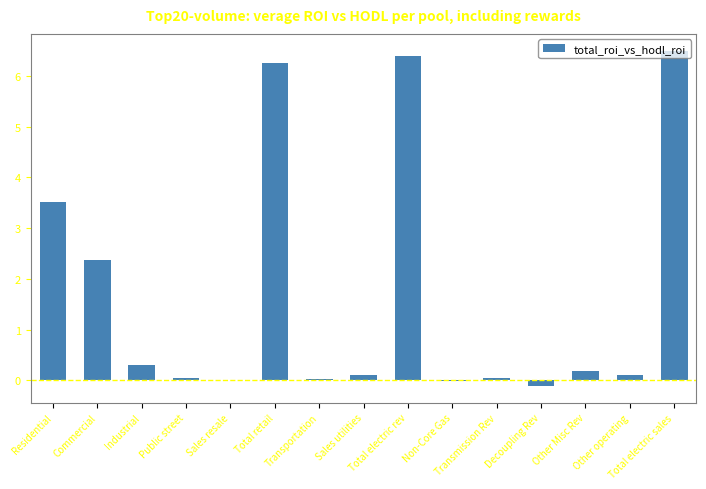

What is the greatest value displayed?

6.5